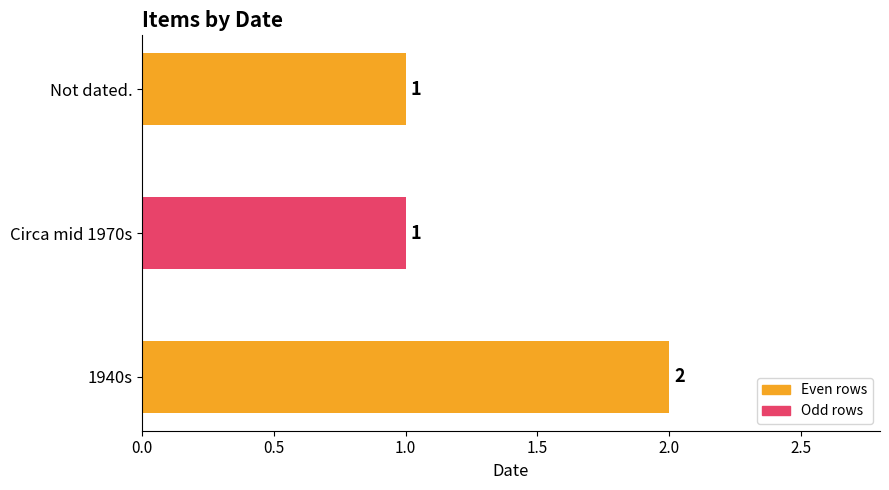

Reading bottom to top, what are all the values shown in this chart?

2	1	1